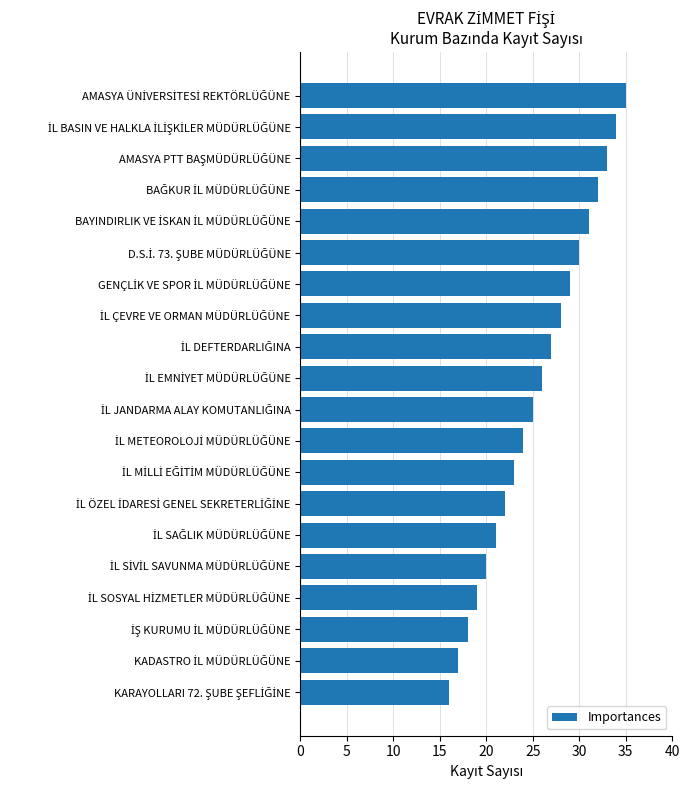

Reading top to bottom, extract all data points from this chart.

35	34	33	32	31	30	29	28	27	26	25	24	23	22	21	20	19	18	17	16